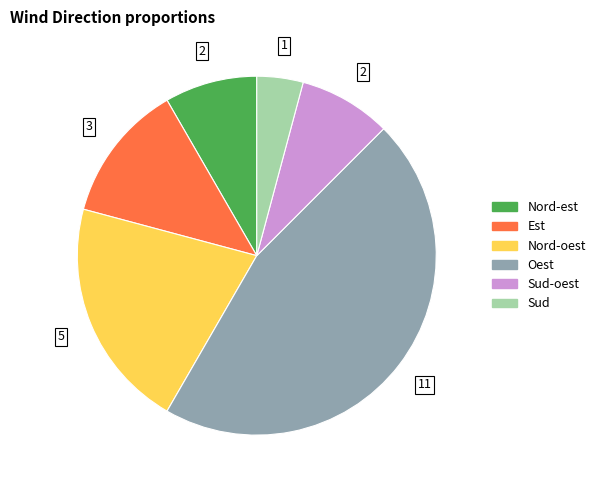

Is there any slice that represents more than half of the pie?

No